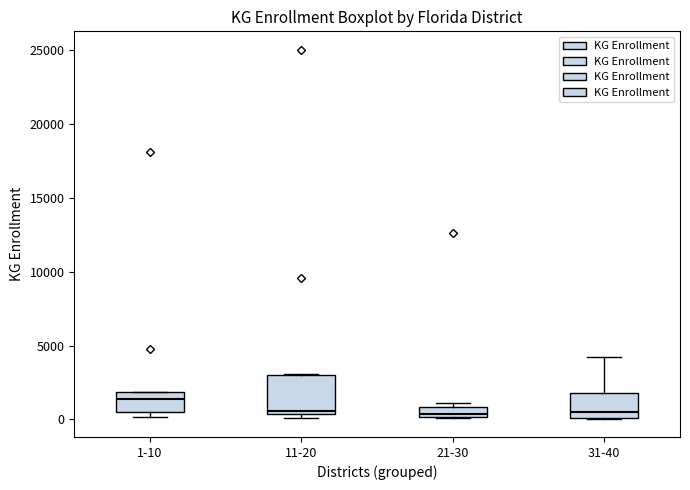

Where does the median line of the box for 31-40 sit on the y-axis? The values are not printed on the chart, so give them approximately, as read against the axis.

500